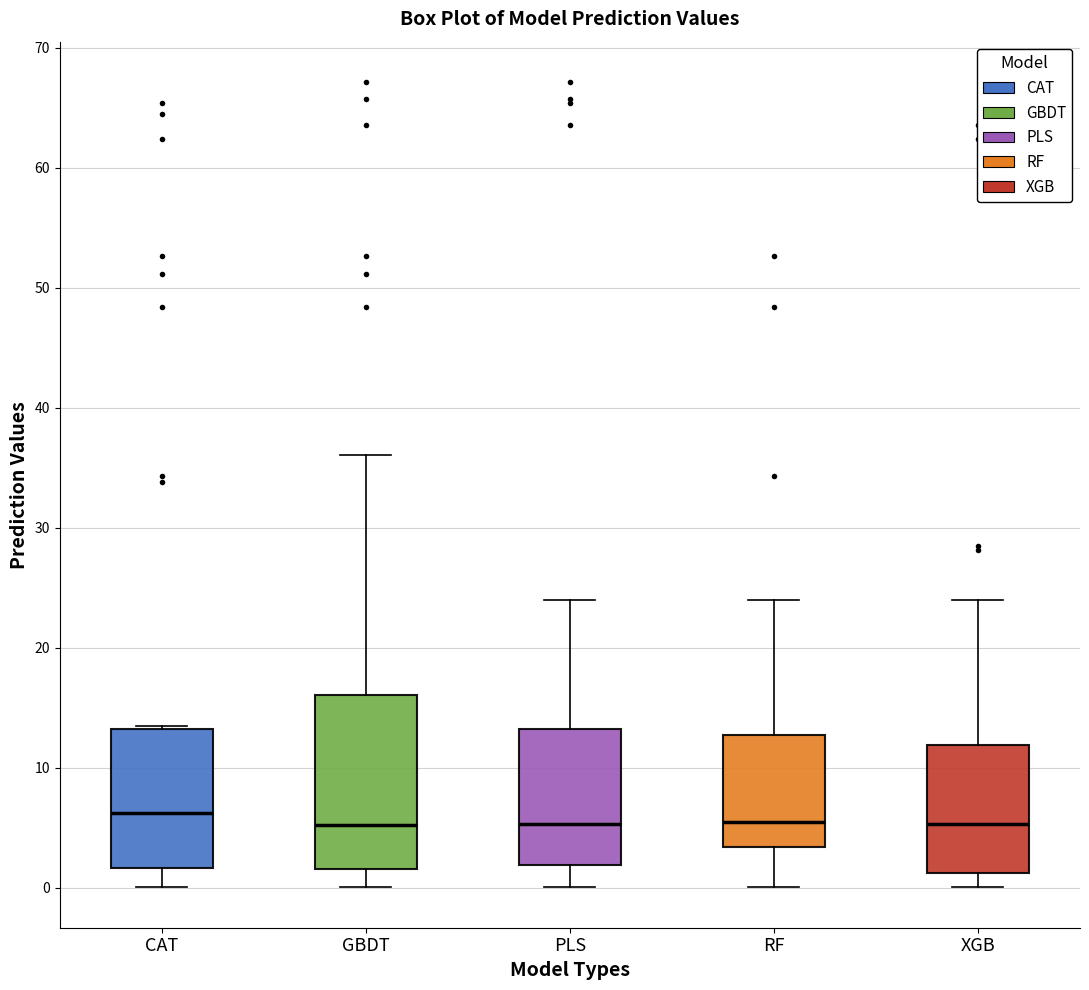

Reading left to right, transcribe this box plot: for each box, give where its median line is, the range the box spans, and where its two whiskers end, as read against the y-axis. The values are not printed on the chart, so give them approximately, as read against the axis.

CAT: median 6, box 2 to 13, whiskers 0 to 13
GBDT: median 5, box 2 to 16, whiskers 0 to 36
PLS: median 5, box 2 to 13, whiskers 0 to 24
RF: median 5, box 3 to 13, whiskers 0 to 24
XGB: median 5, box 1 to 12, whiskers 0 to 24